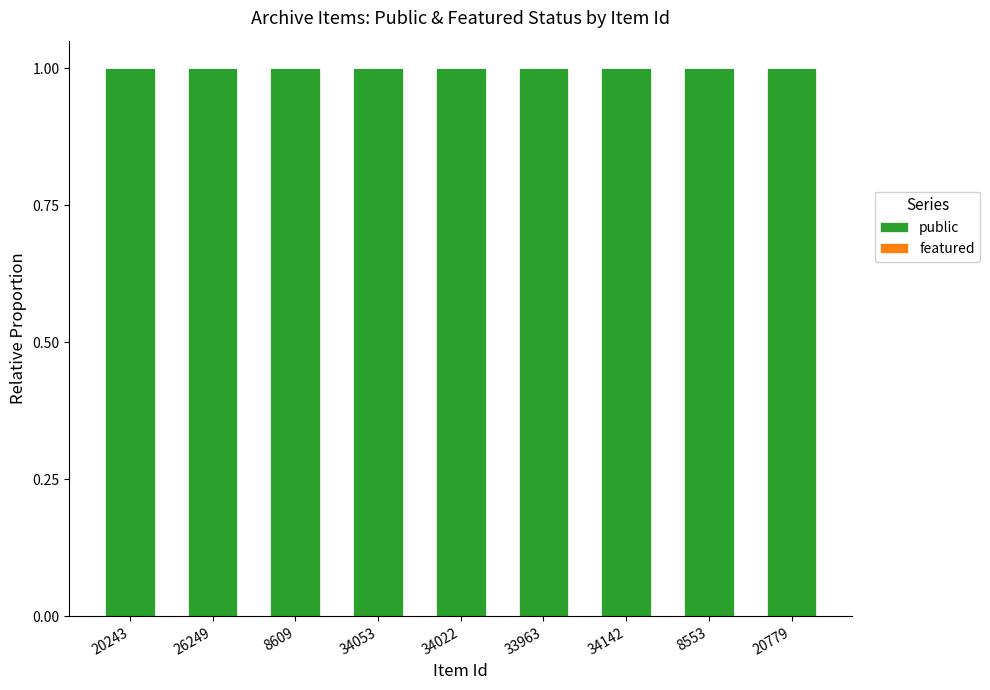

Which category has the highest value in the public series?

20243